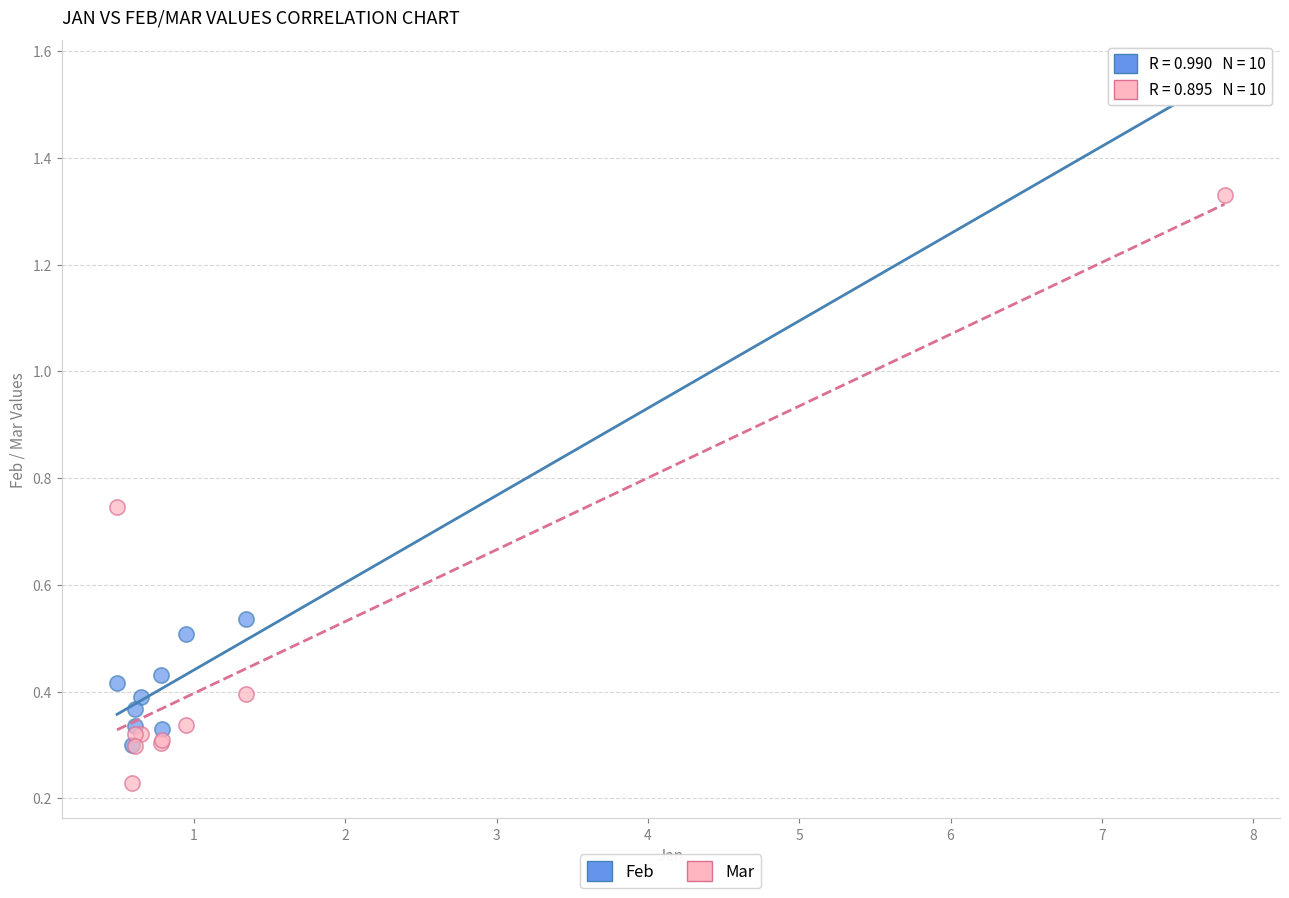

What are all the series names shown in the legend?

Feb, Mar